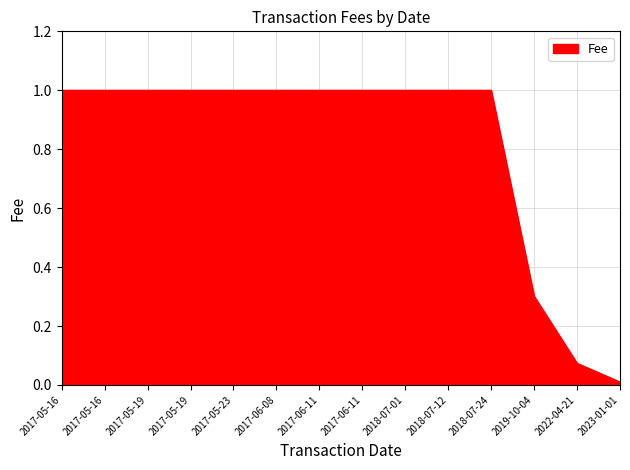

Reading left to right, extract all data points from this chart.

2017-05-16=1.0	2017-05-16=1.0	2017-05-19=1.0	2017-05-19=1.0	2017-05-23=1.0	2017-06-08=1.0	2017-06-11=1.0	2017-06-11=1.0	2018-07-01=1.0	2018-07-12=1.0	2018-07-24=1.0	2019-10-04=0.3	2022-04-21=0.1	2023-01-01=0.0